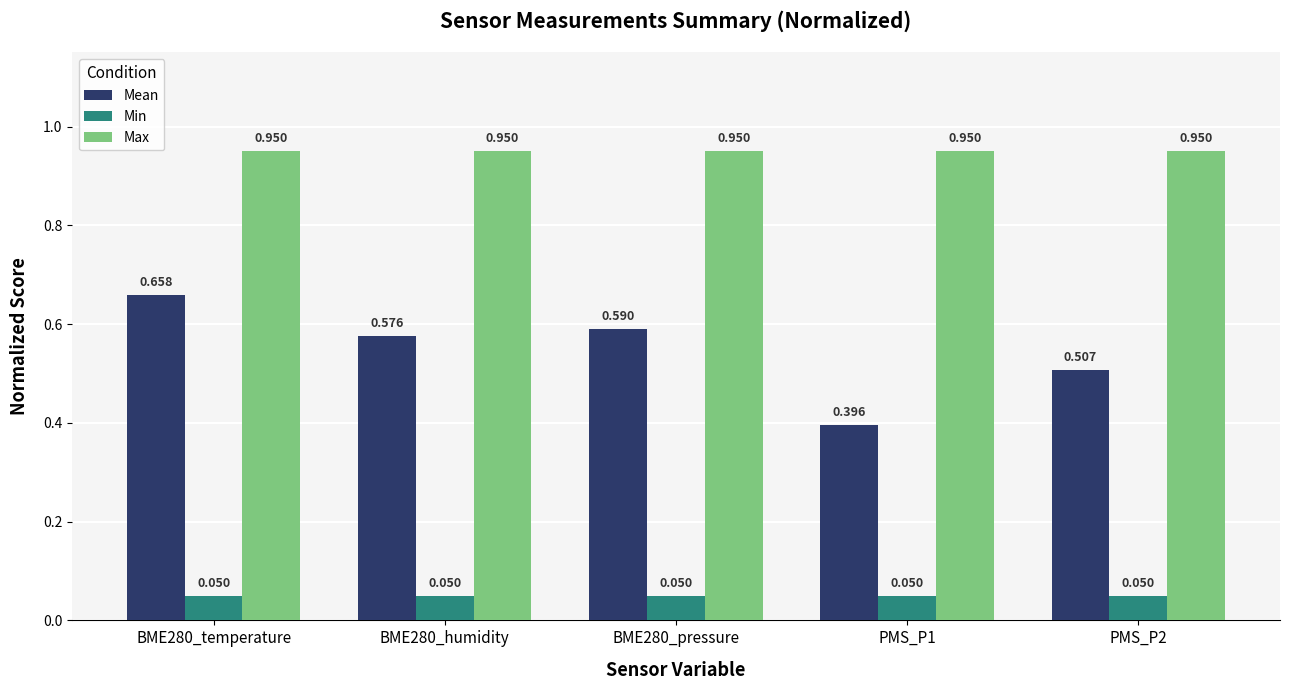

At BME280_pressure, list the series in order from largest to smallest.

Max, Mean, Min